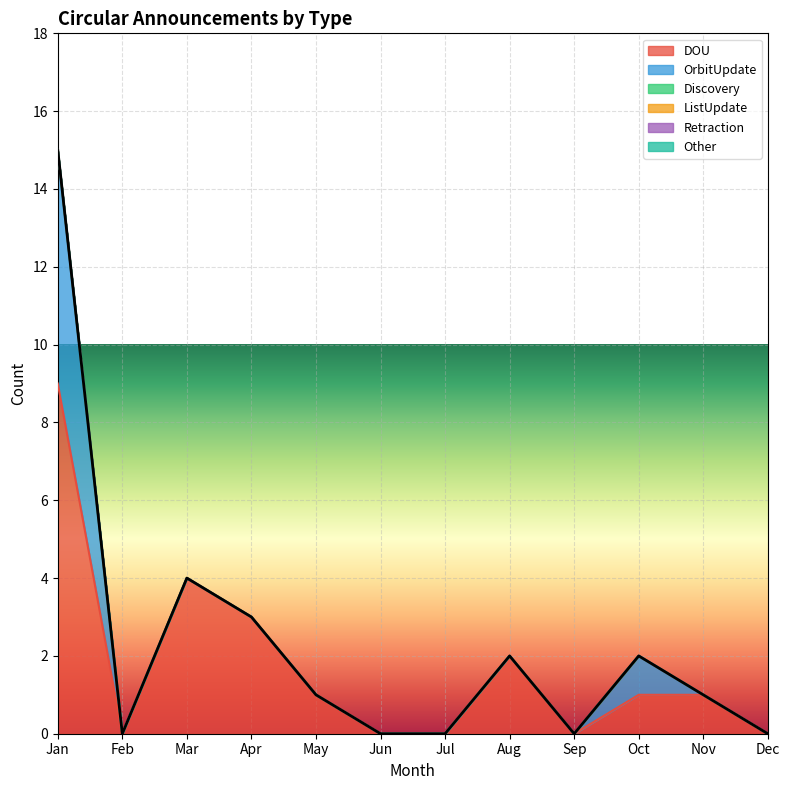

How many data points in OrbitUpdate are above 0?

2